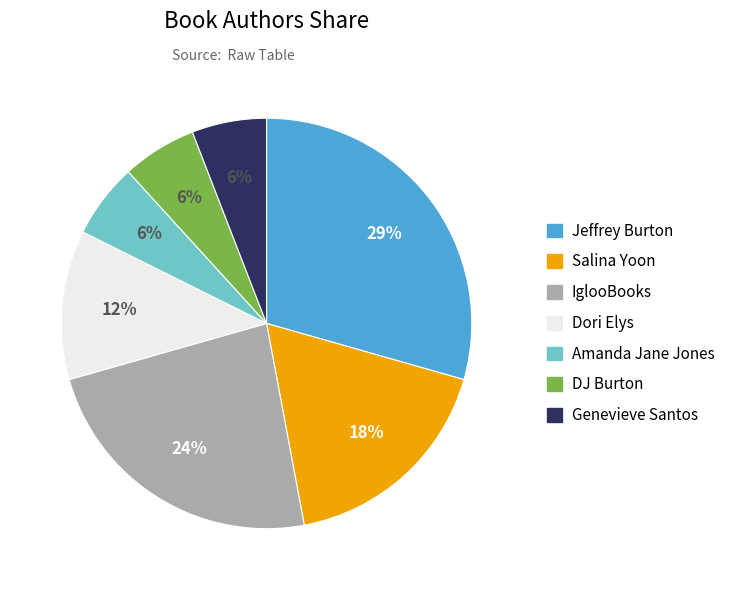

To the nearest percent, what is the difference between the IglooBooks and Amanda Jane Jones slice percentages?

18%